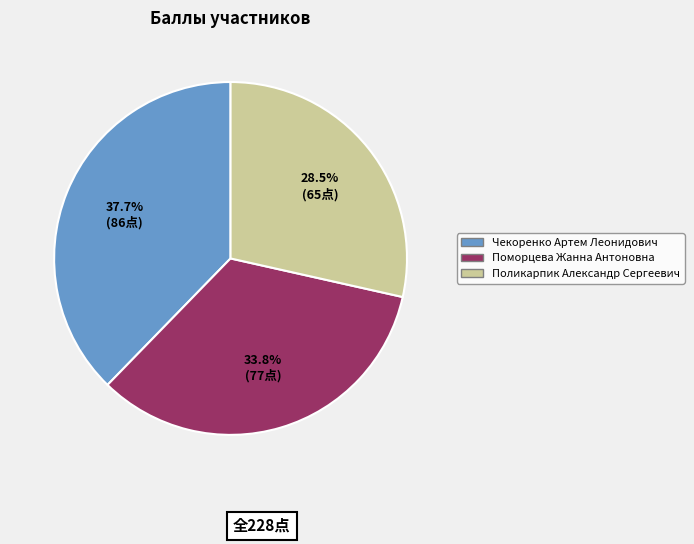

The Чекоренко Артем Леонидович slice represents 43% of the pie. True or false?

False